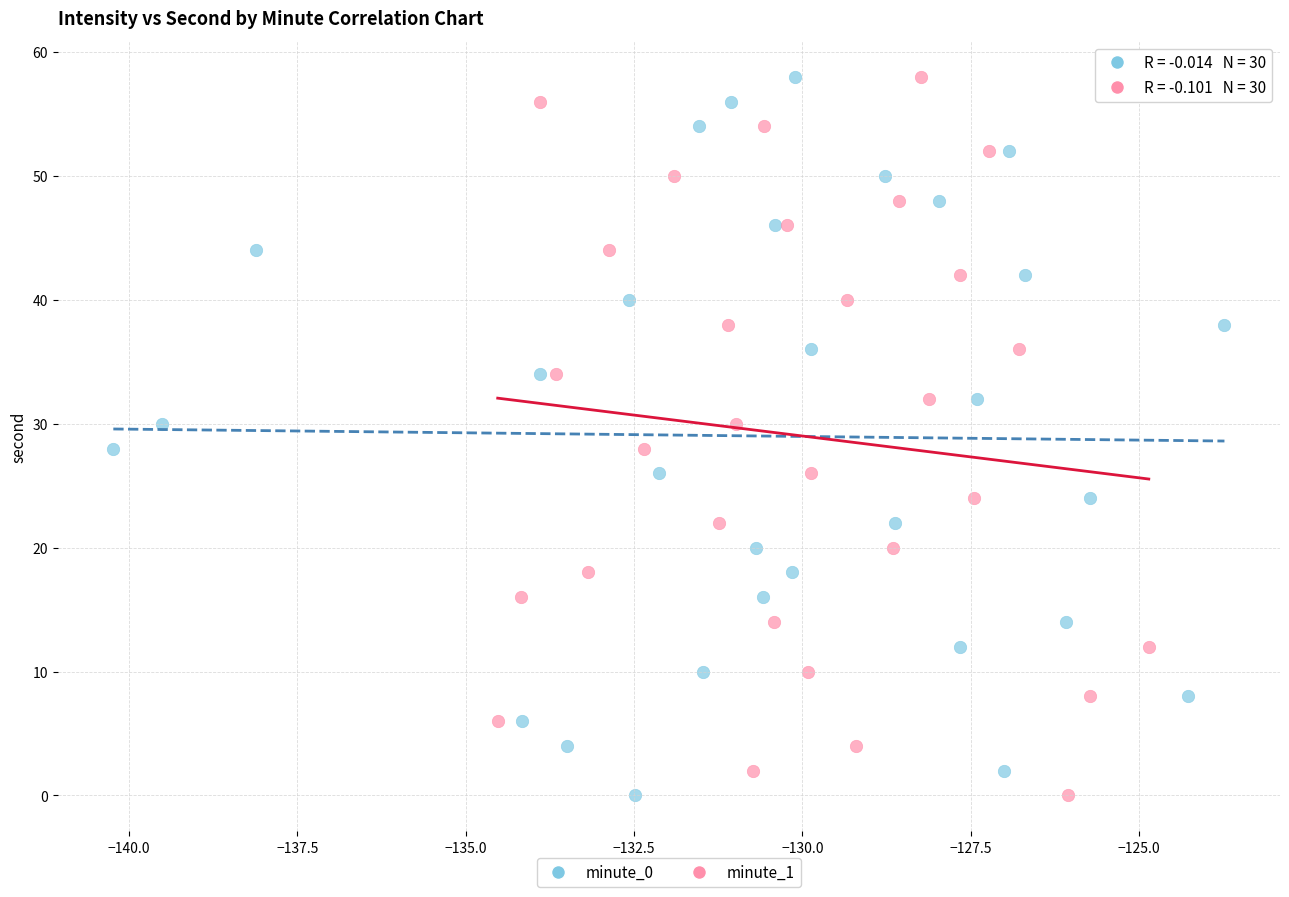

What are all the series names shown in the legend?

minute_0, minute_1